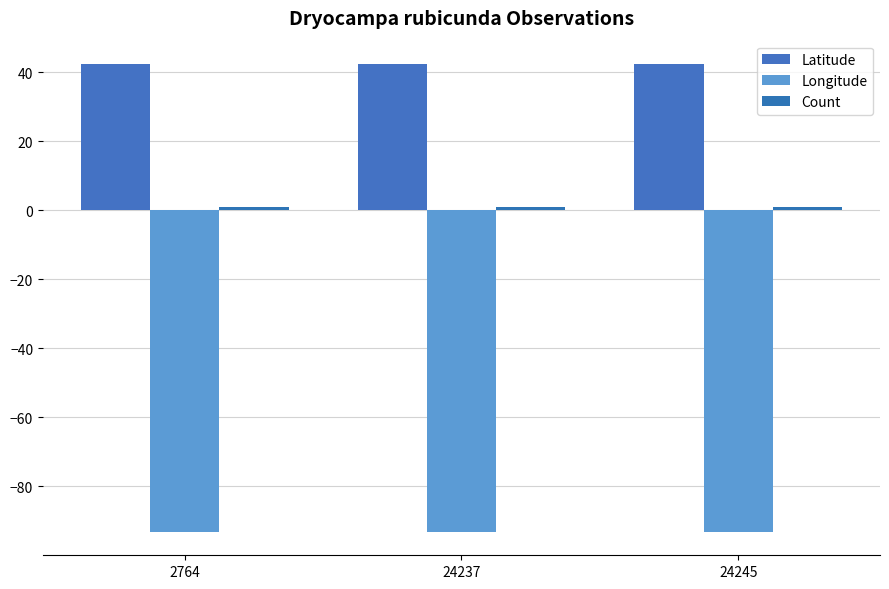

The Count series shows 1.0 at 2764. True or false?

True